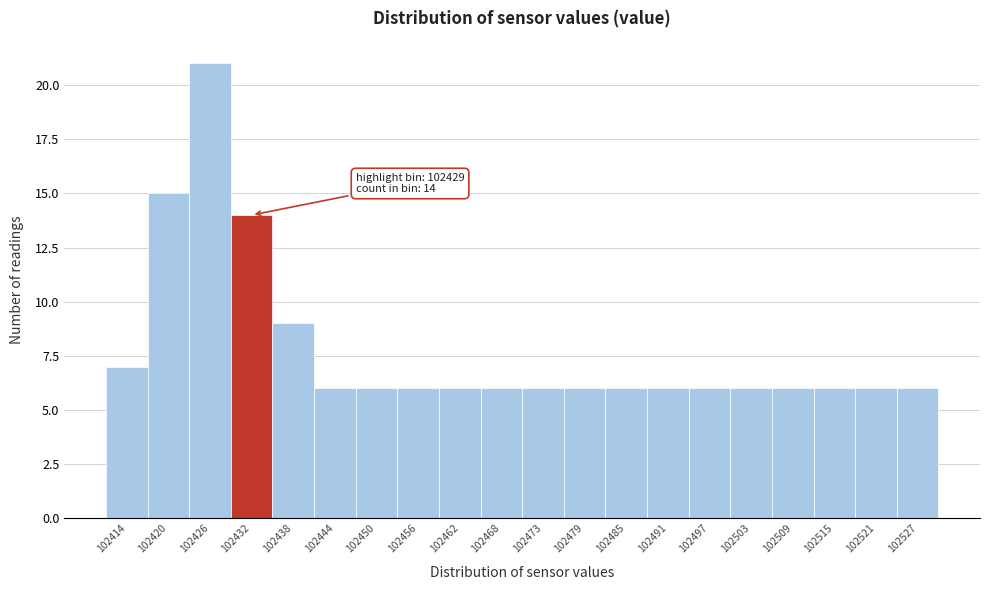

Over which range of the x-axis is the bar tallest?

102423 to 102429